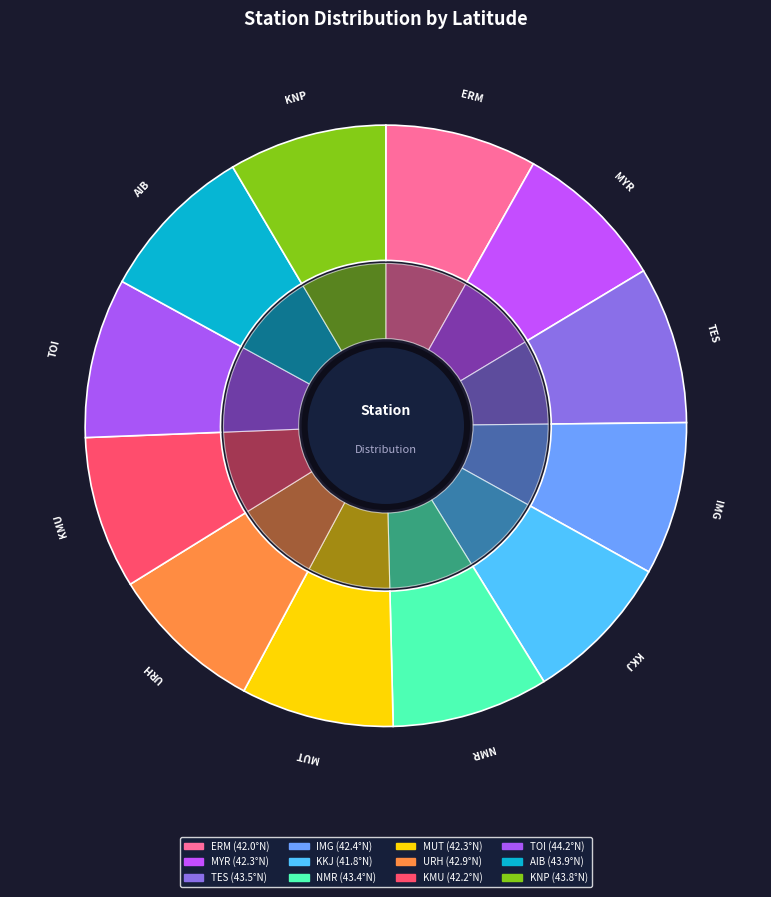

Is it true that TES is 23% of the pie?

False